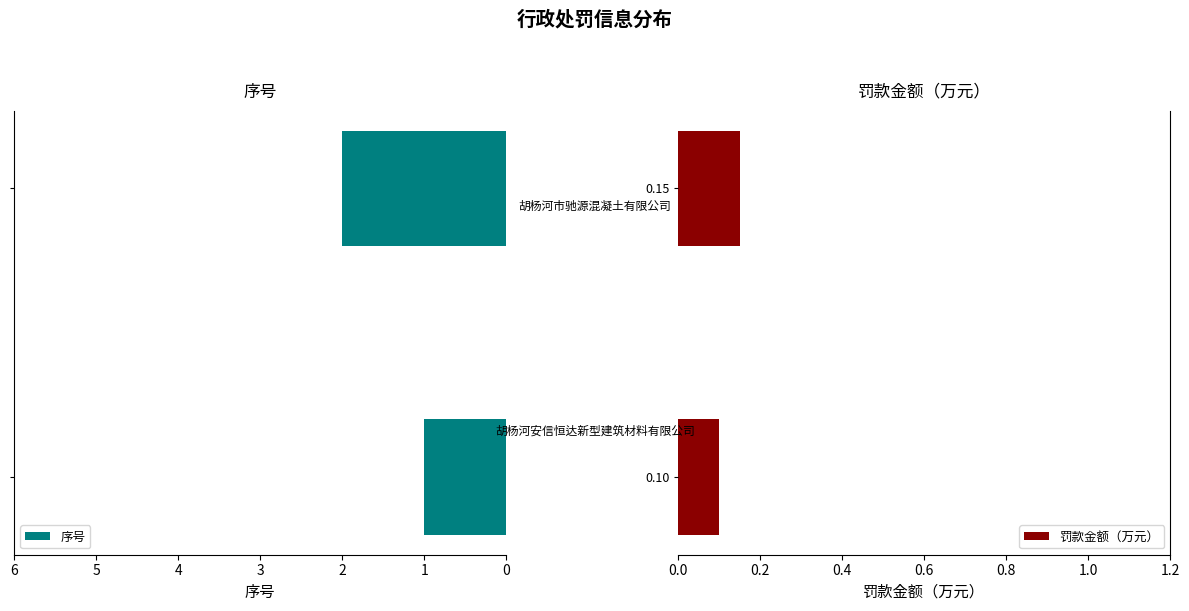

The value of 罚款金额（万元） at 0.10 is 0.1. True or false?

True